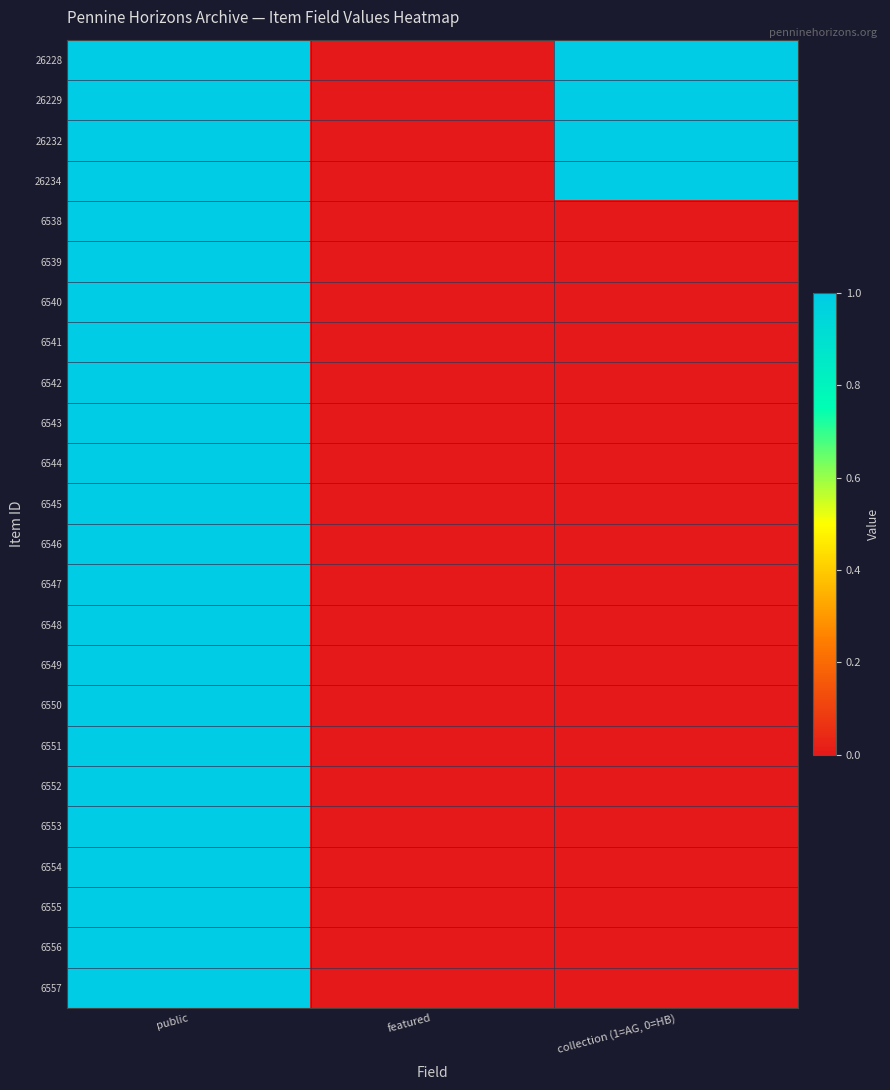

Rank the series at public from highest to lowest value.

26228, 26229, 26232, 26234, 6538, 6539, 6540, 6541, 6542, 6543, 6544, 6545, 6546, 6547, 6548, 6549, 6550, 6551, 6552, 6553, 6554, 6555, 6556, 6557